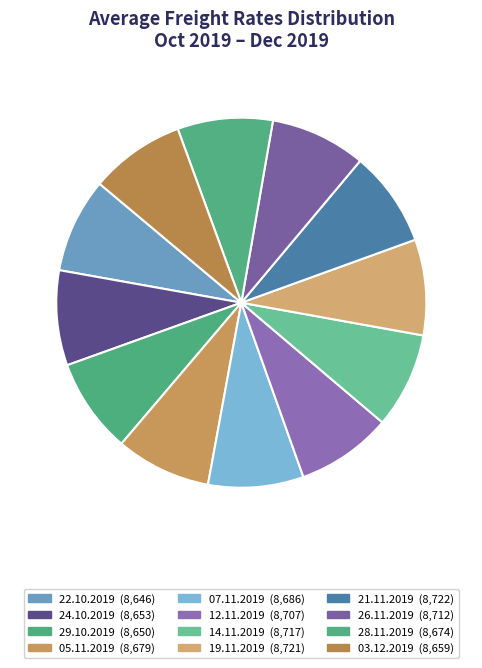

Does any single category account for the majority?

No